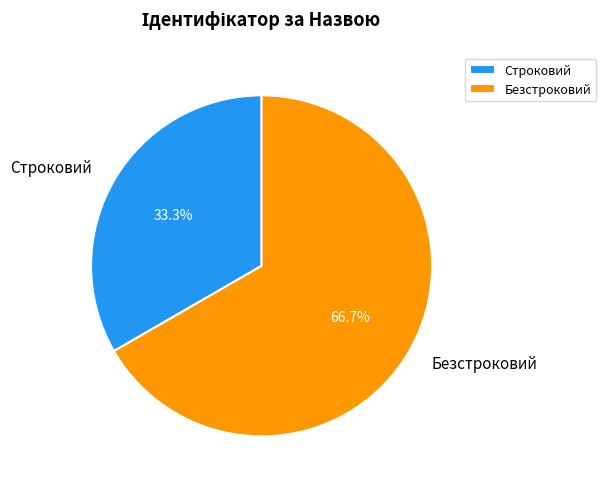

True or false: Строковий accounts for 33% of the total.

True